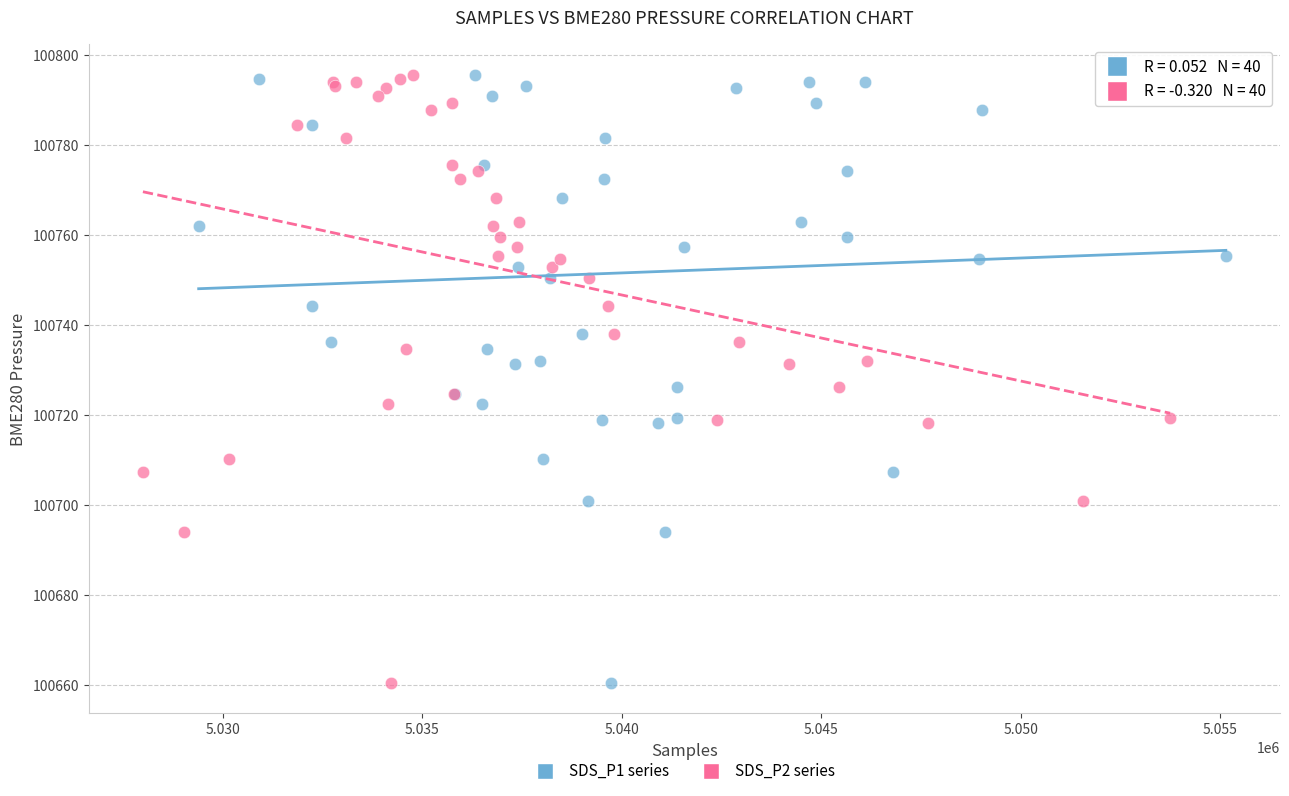

What are all the series names shown in the legend?

SDS_P1 series, SDS_P2 series